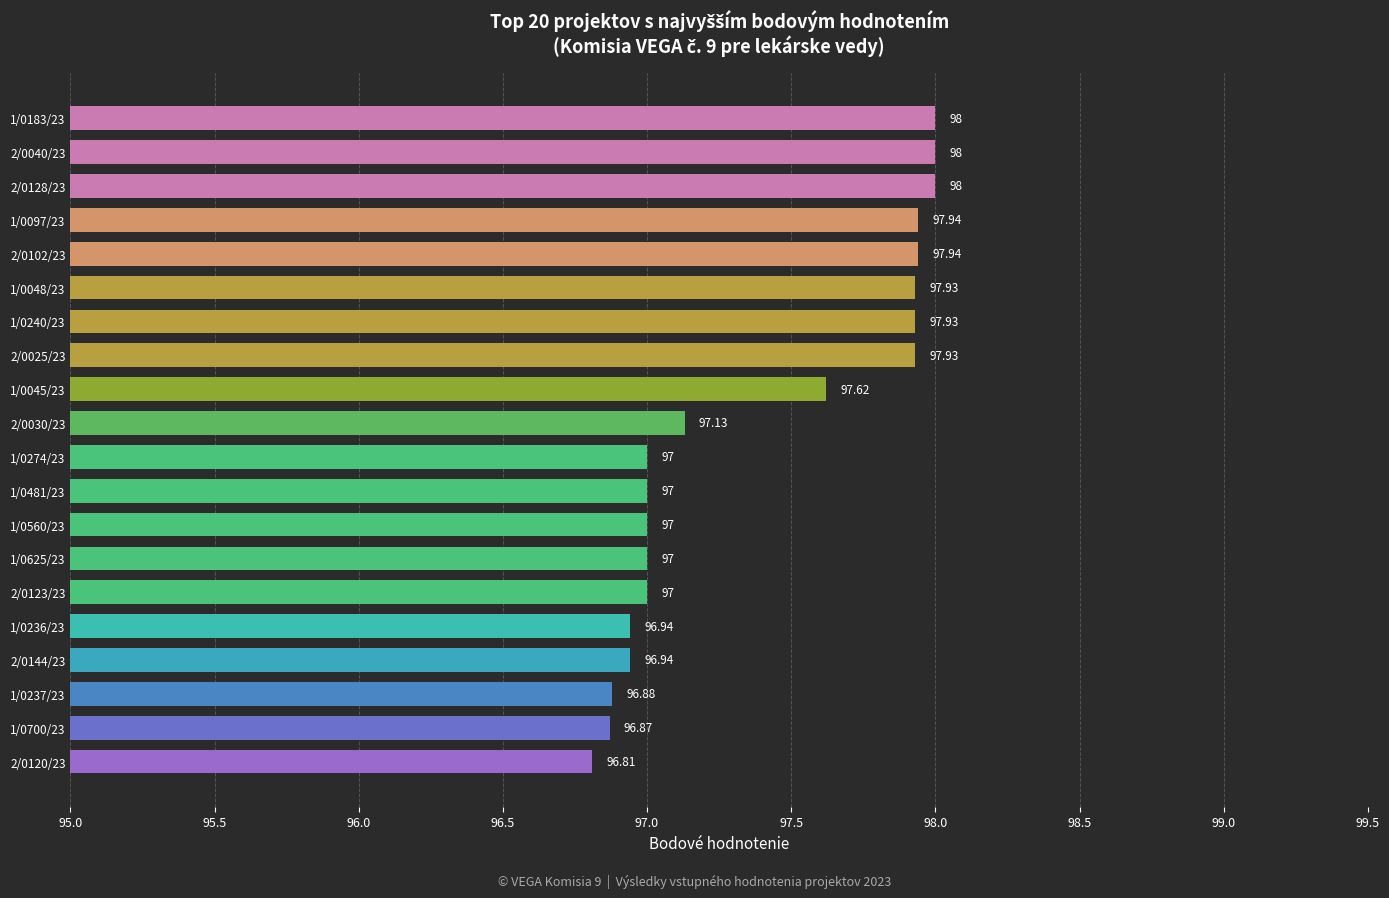

How many series are shown in this chart?

1